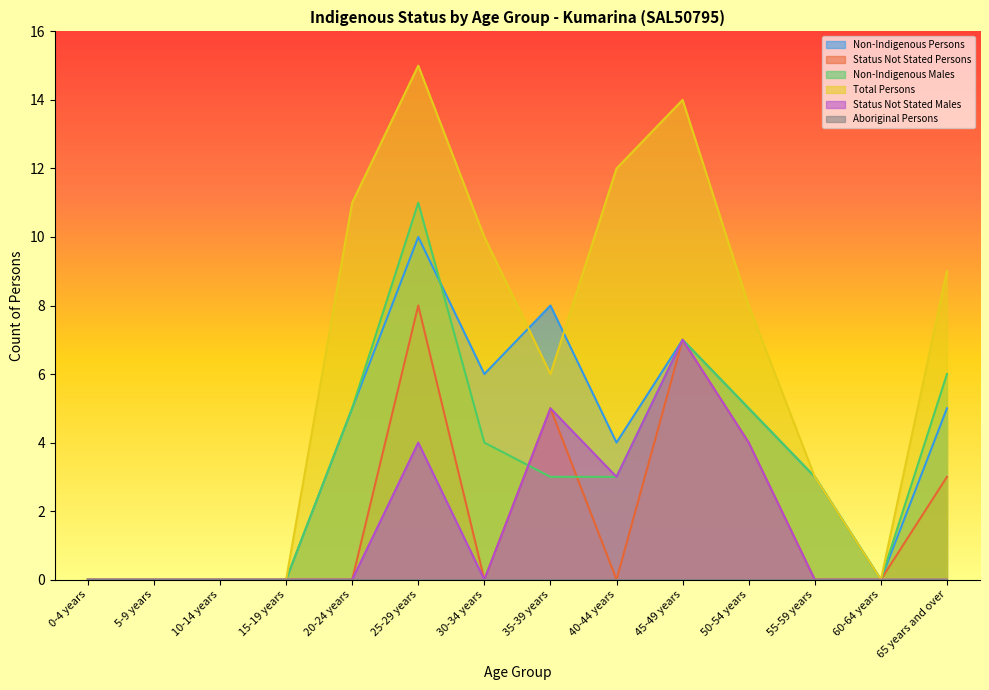

What is the average value of the Status Not Stated Males series?

2